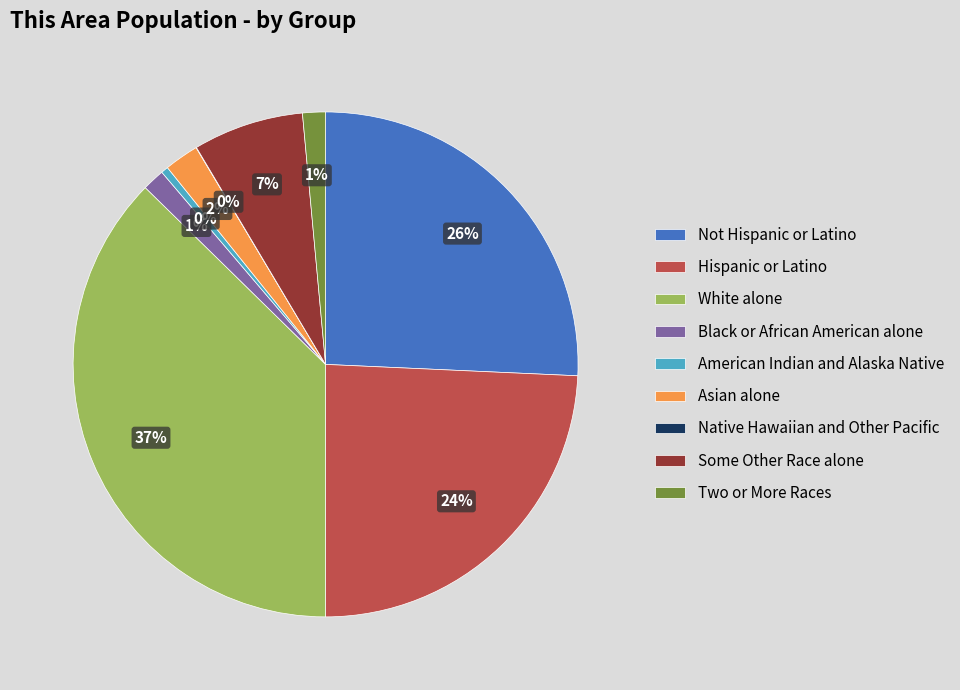

Between Not Hispanic or Latino and Asian alone, which is larger?

Not Hispanic or Latino